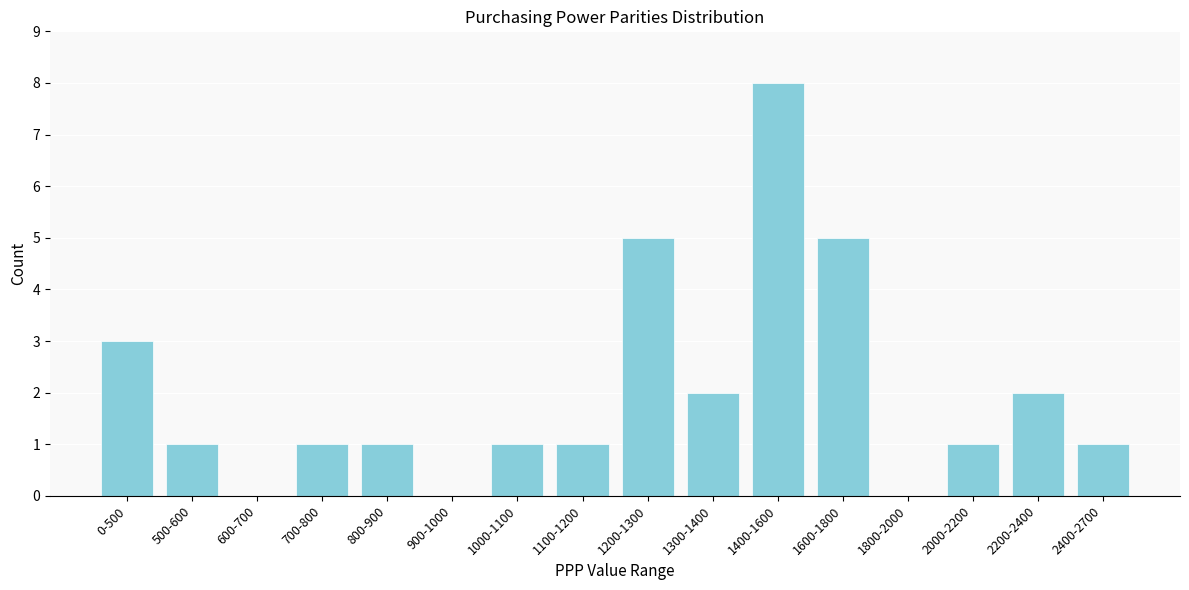

Reading left to right, what are all the values shown in this chart?

0-500=3	500-600=1	600-700=0	700-800=1	800-900=1	900-1000=0	1000-1100=1	1100-1200=1	1200-1300=5	1300-1400=2	1400-1600=8	1600-1800=5	1800-2000=0	2000-2200=1	2200-2400=2	2400-2700=1